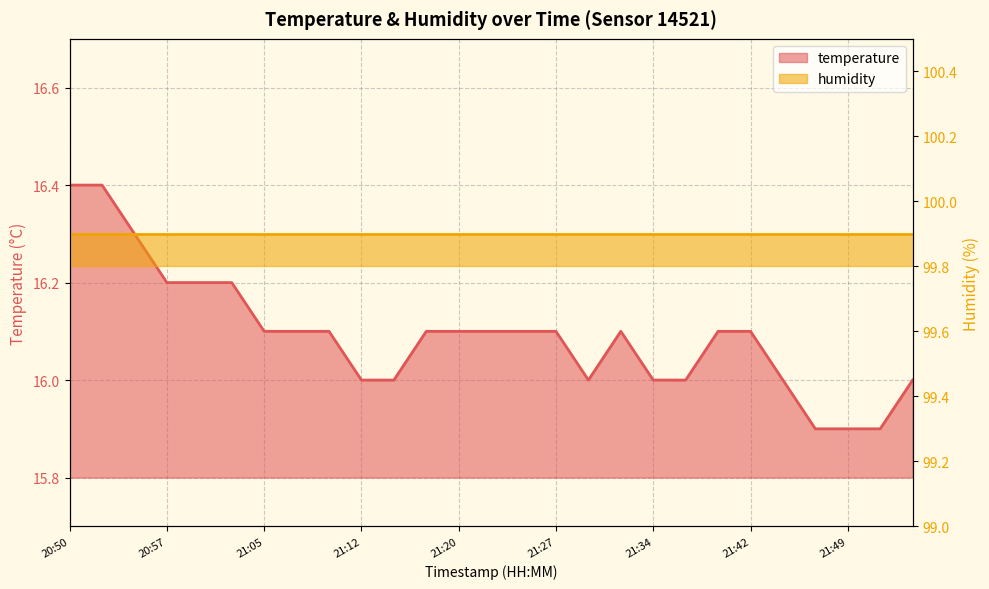

Reading left to right, list all the values displayed in this chart.

16.4	16.4	16.3	16.2	16.2	16.2	16.1	16.1	16.1	16.0	16.0	16.1	16.1	16.1	16.1	16.1	16.0	16.1	16.0	16.0	16.1	16.1	16.0	15.9	15.9	15.9	16.0